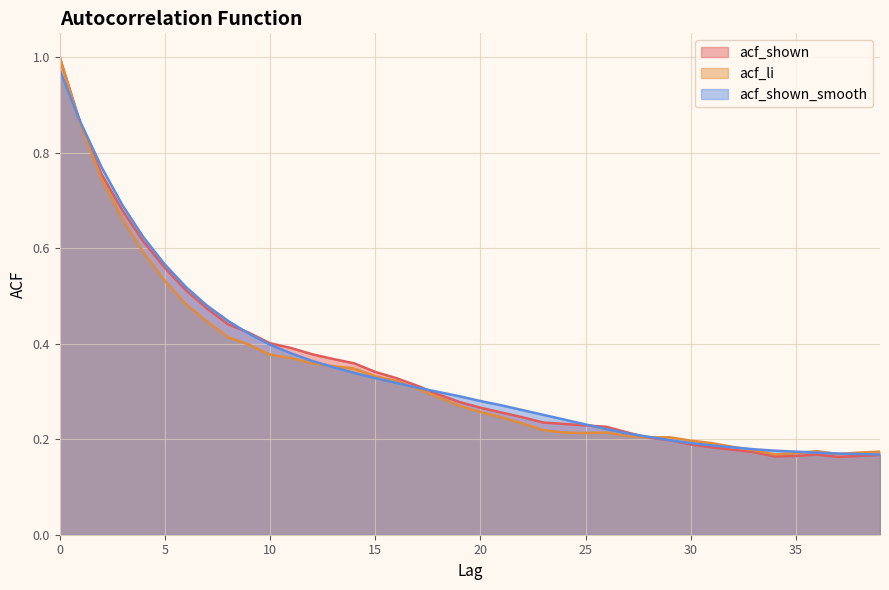

Does the chart display data point markers on the line(s)?

No